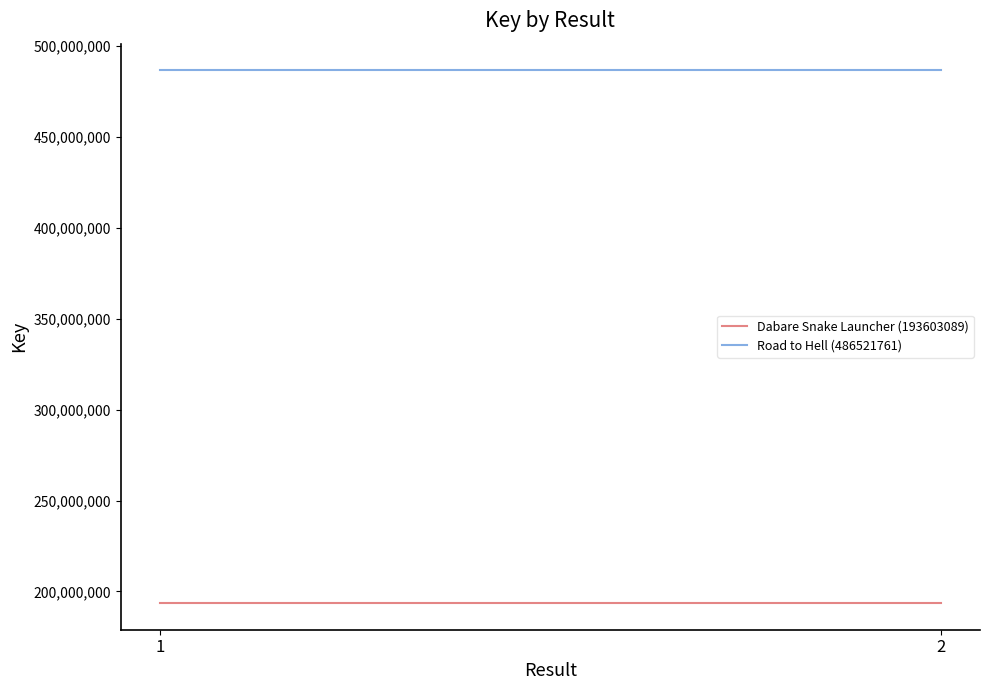

Which has a higher value, 1 or 2?

1